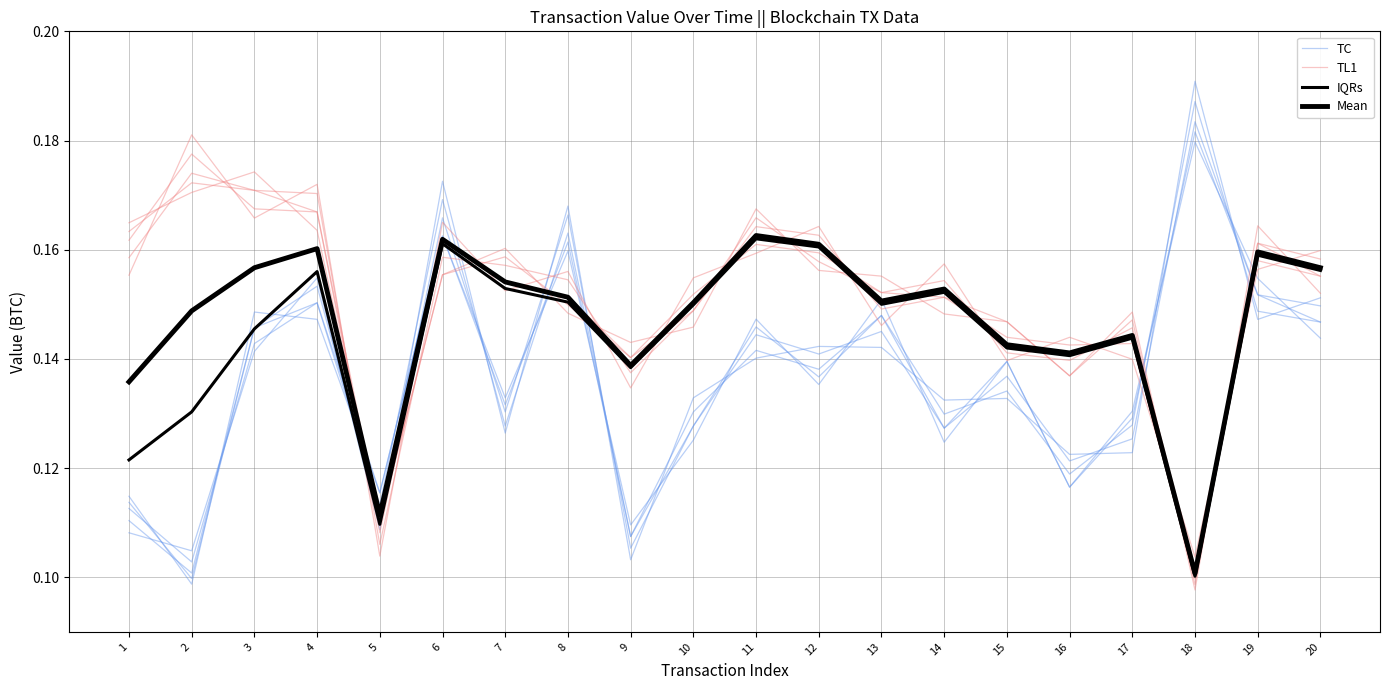

Which series ends up on top after the final intersection of TL1 and TC?

TL1